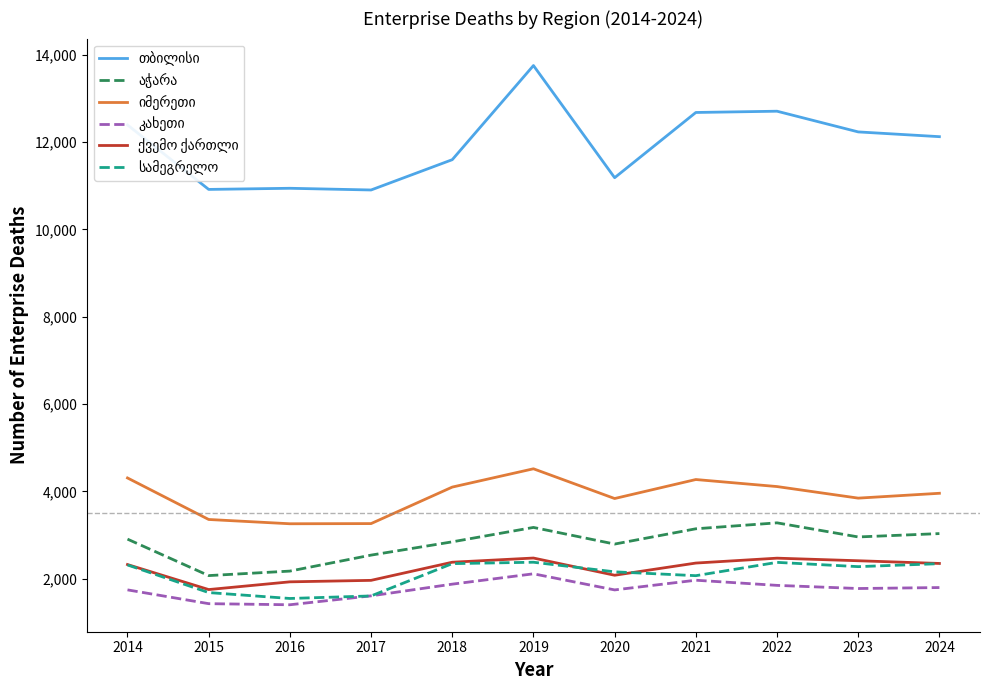

Does the chart have visible grid lines?

No